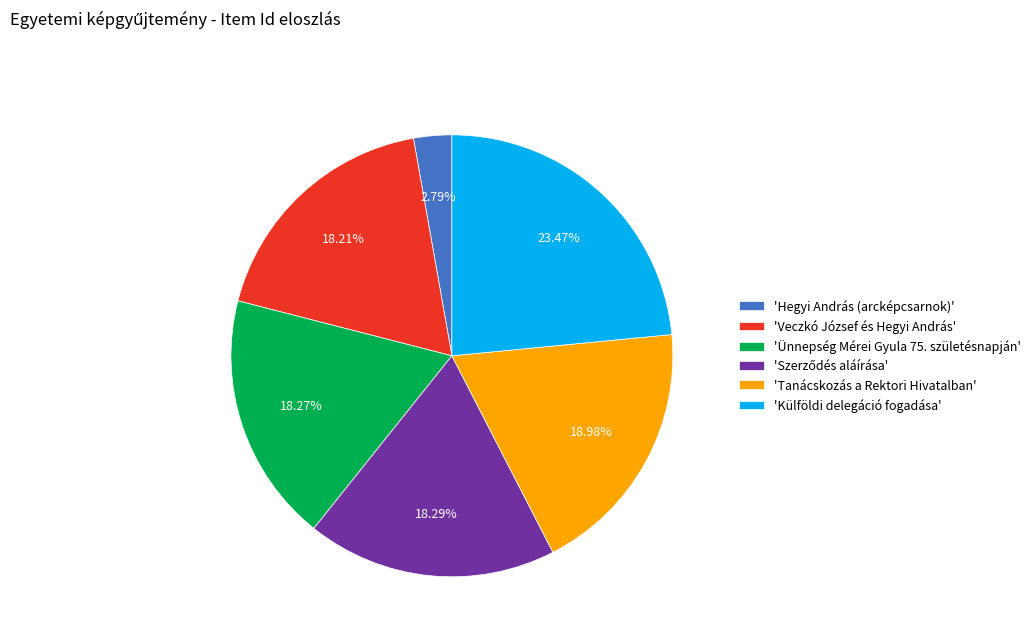

Does 'Hegyi András (arcképcsarnok)' account for over 50% of the chart?

No